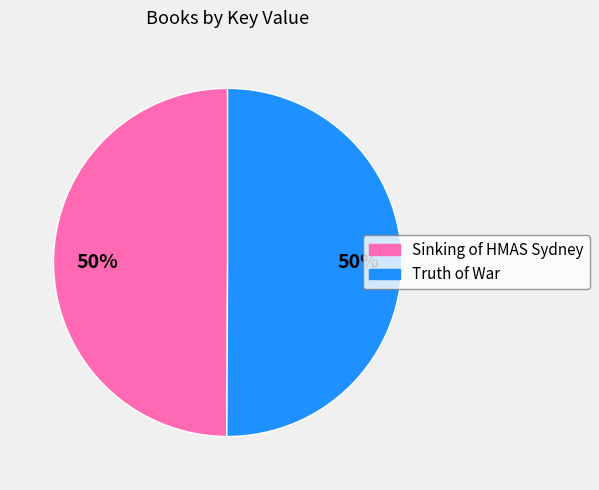

Approximately how many times larger is the value at Truth of War compared to Sinking of HMAS Sydney?

1.0